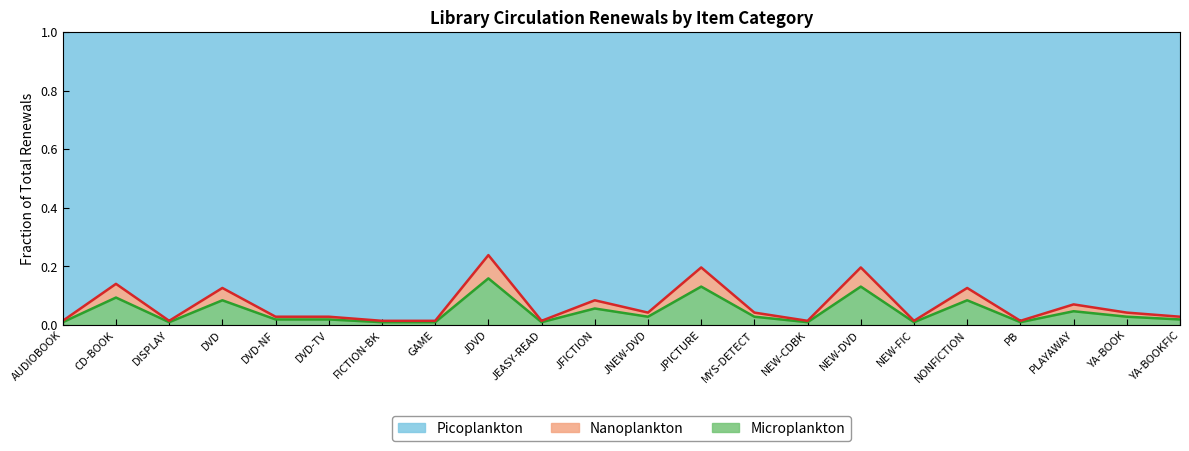

True or false: Total Renews has a value of 0.0 at PLAYAWAY.

True